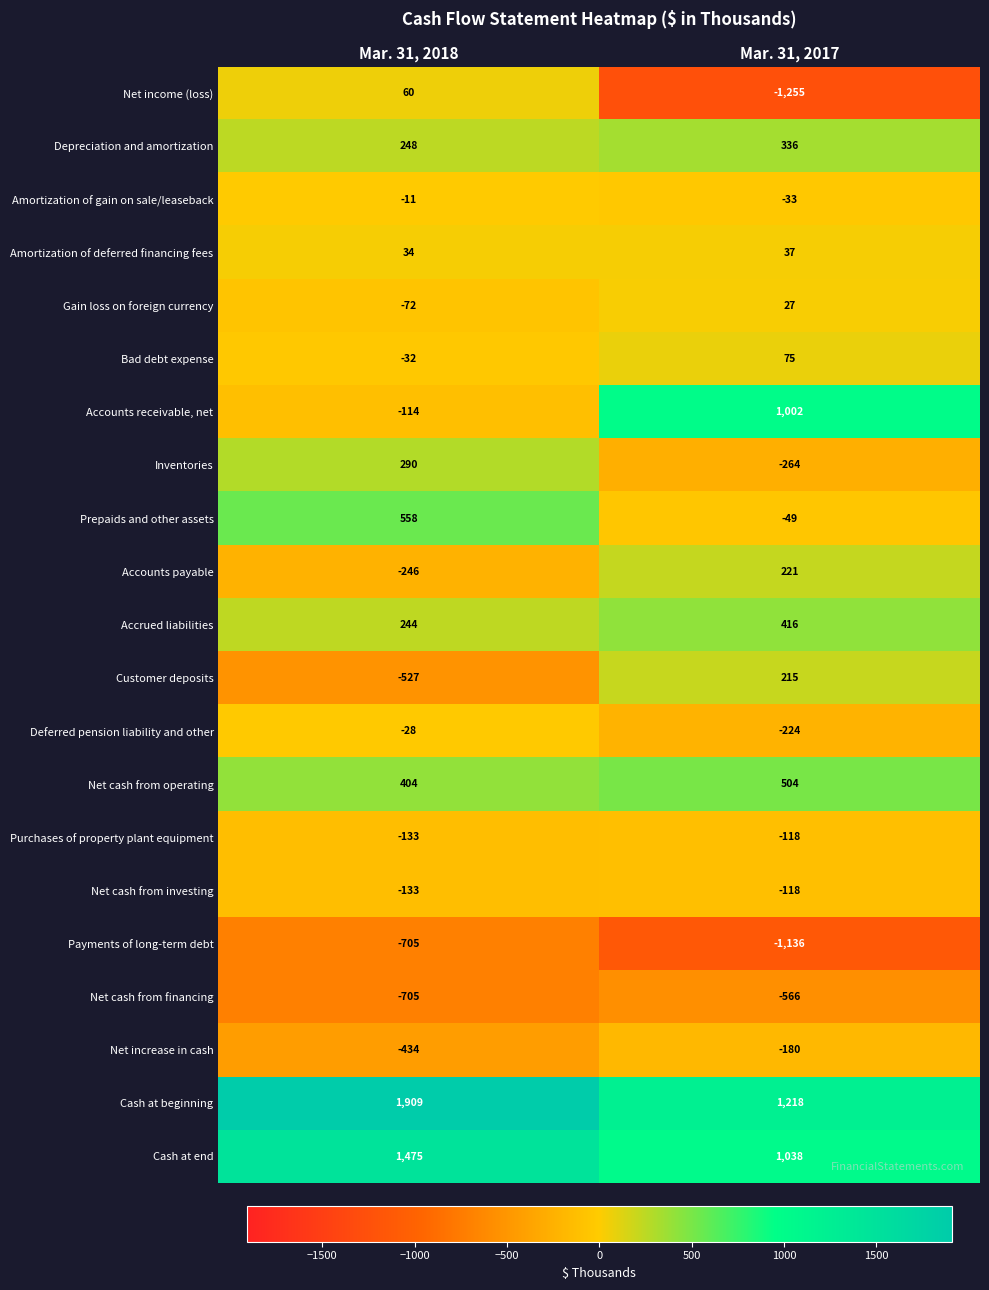

Rank the categories by Bad debt expense value from highest to lowest.

Mar. 31, 2017, Mar. 31, 2018